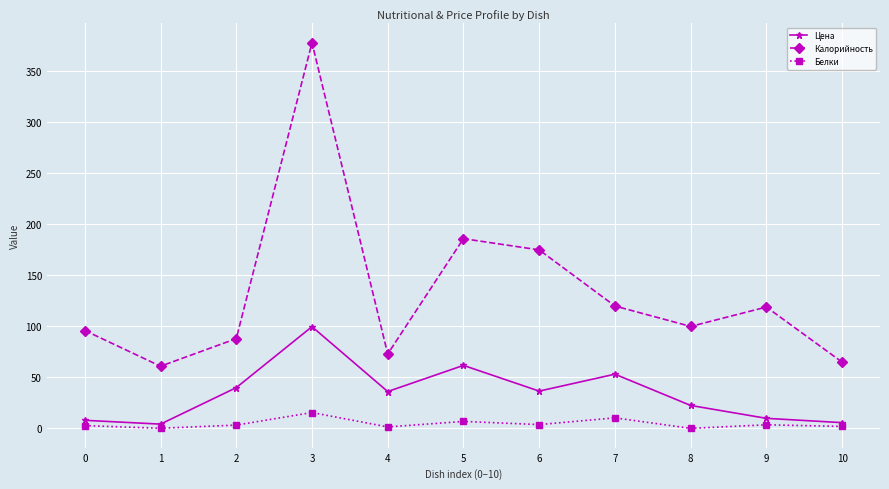

True or false: Калорийность and Белки intersect in this chart.

False